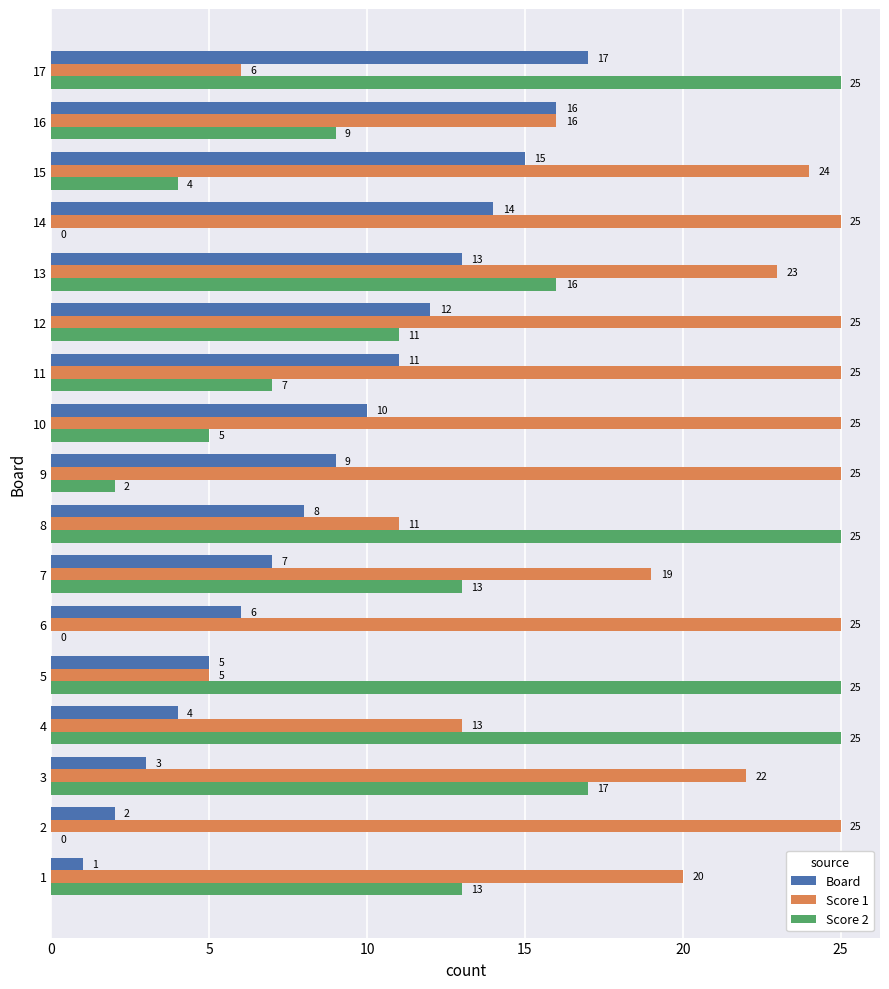

What is the greatest value displayed?

25